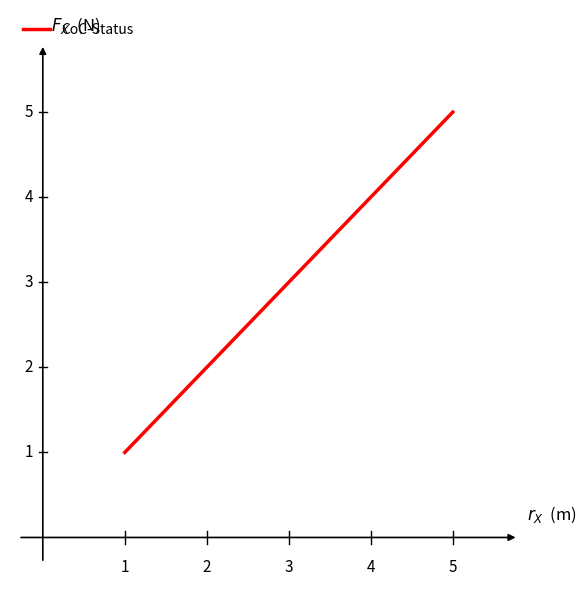

What is the sum of all values?

15